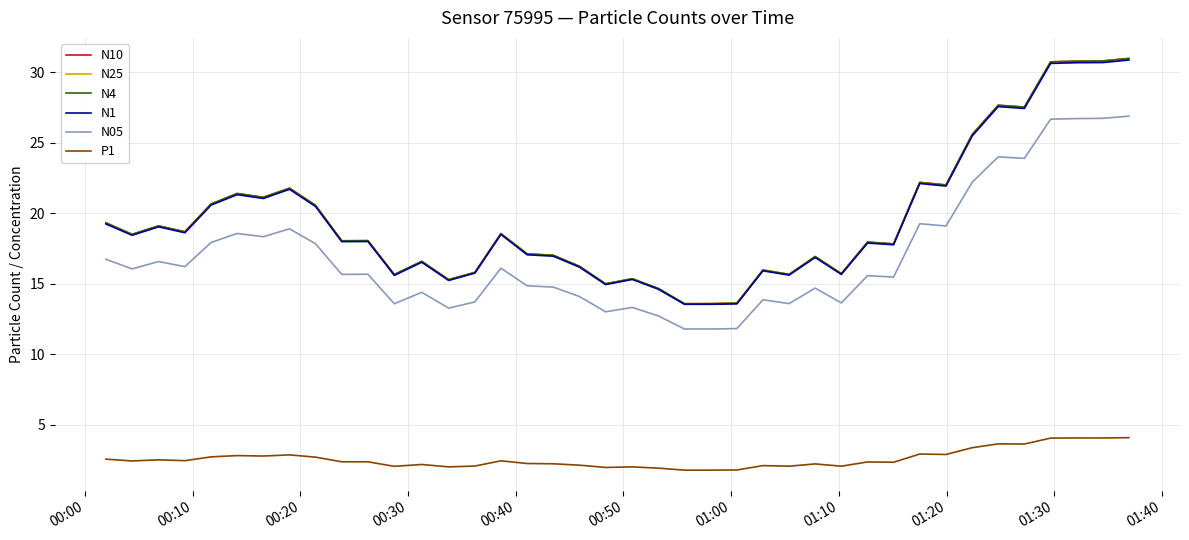

What is the average value of the N1 series?

19.5